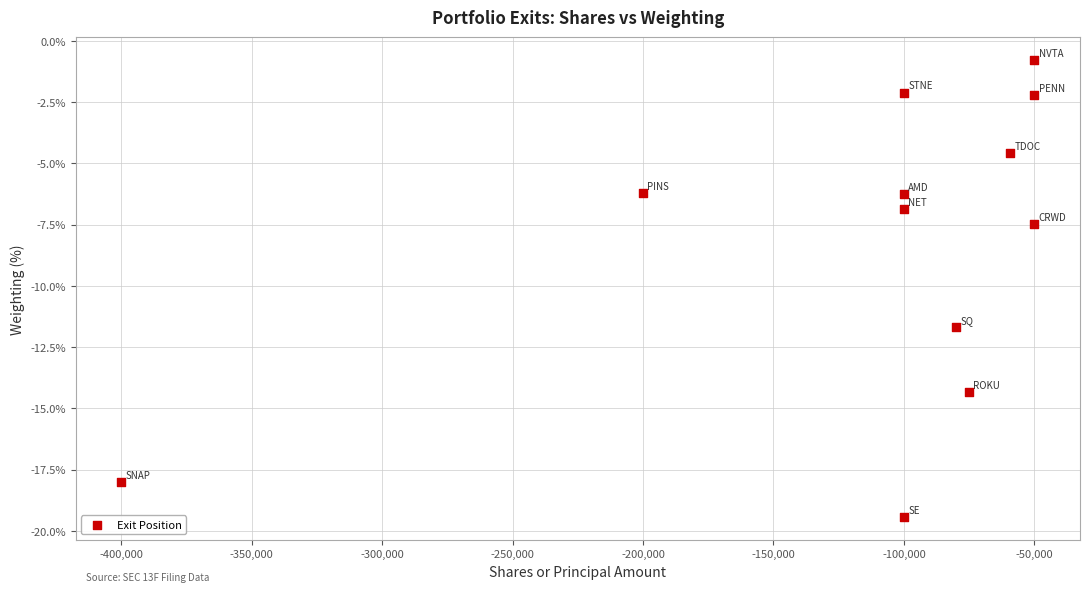

What Y value in the scatter plot is closest to -10?

-11.7